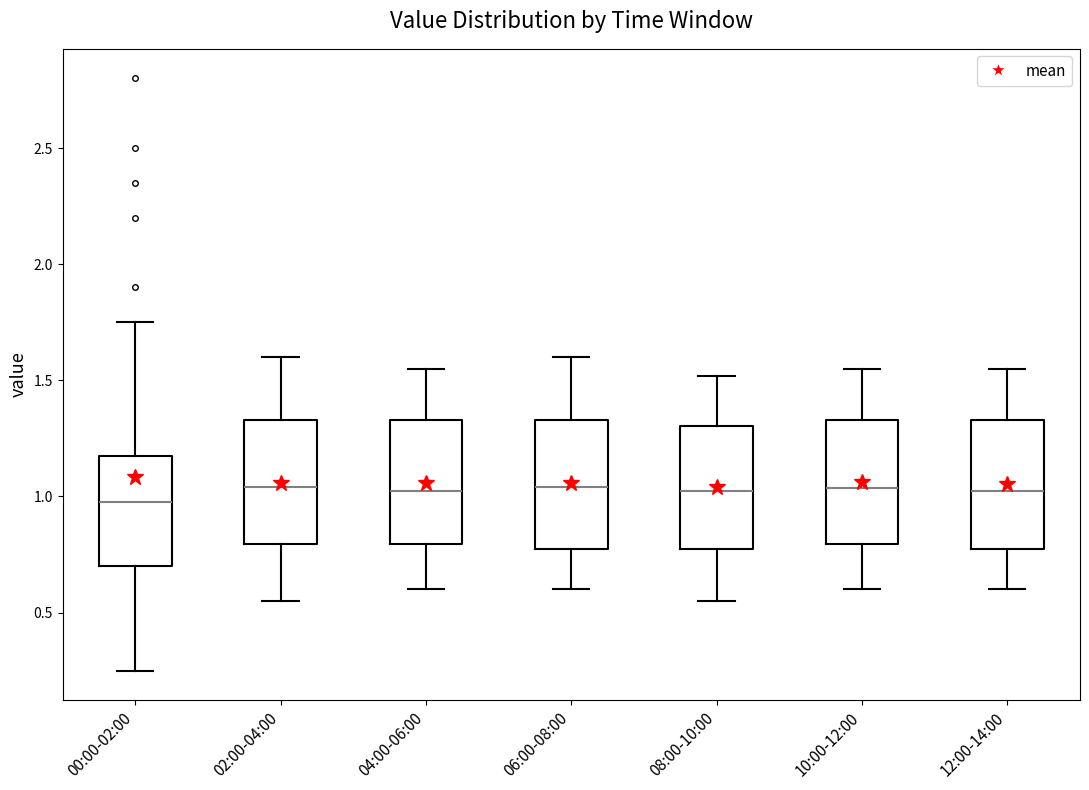

Reading left to right, transcribe this box plot: for each box, give where its median line is, the range the box spans, and where its two whiskers end, as read against the y-axis. The values are not printed on the chart, so give them approximately, as read against the axis.

00:00-02:00: median 1.00, box 0.70 to 1.20, whiskers 0.25 to 1.75
02:00-04:00: median 1.05, box 0.80 to 1.35, whiskers 0.55 to 1.60
04:00-06:00: median 1.05, box 0.80 to 1.35, whiskers 0.60 to 1.55
06:00-08:00: median 1.05, box 0.75 to 1.35, whiskers 0.60 to 1.60
08:00-10:00: median 1.05, box 0.75 to 1.30, whiskers 0.55 to 1.50
10:00-12:00: median 1.05, box 0.80 to 1.35, whiskers 0.60 to 1.55
12:00-14:00: median 1.05, box 0.75 to 1.35, whiskers 0.60 to 1.55